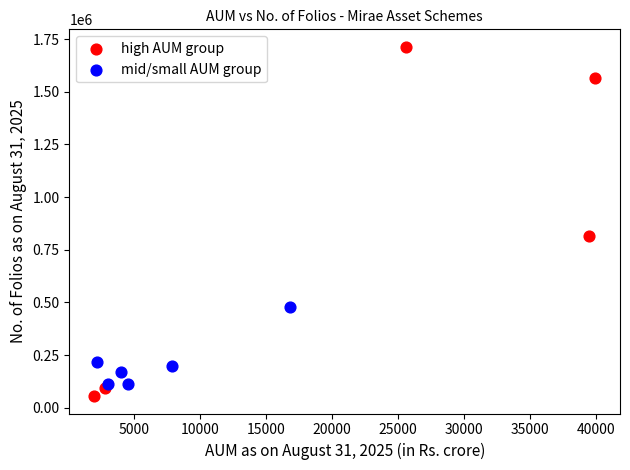

Which series contains the lowest Y value?

high AUM group